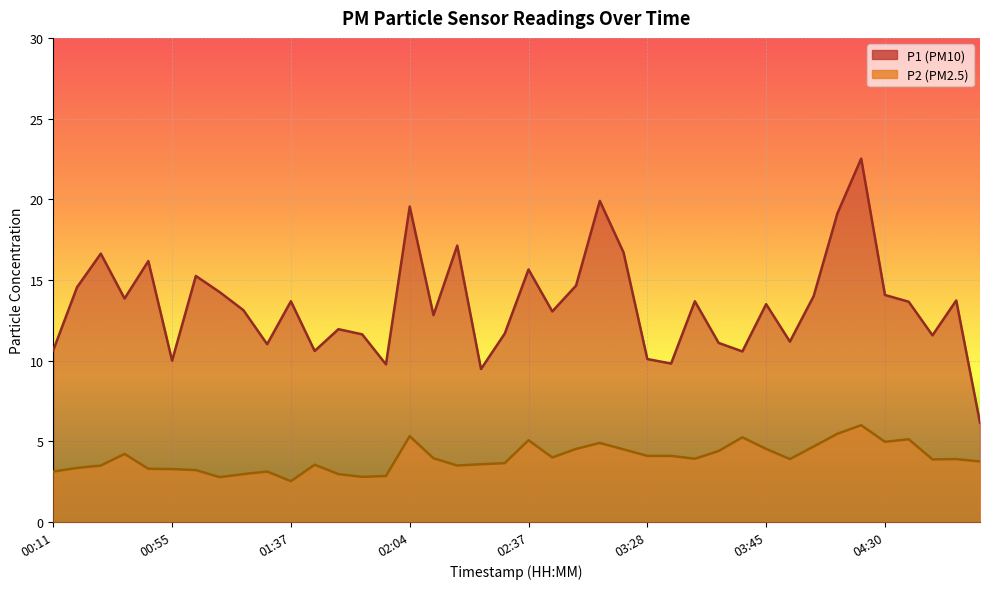

What is the total value across all series at 01:42?

14.1